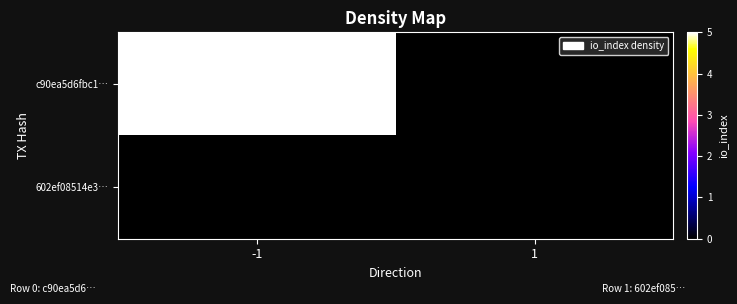

How many data points does each series have?

2